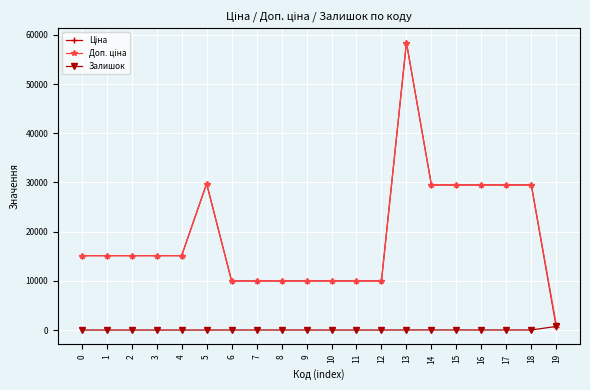

What is the difference between the highest and lowest values at 3?

15120.0